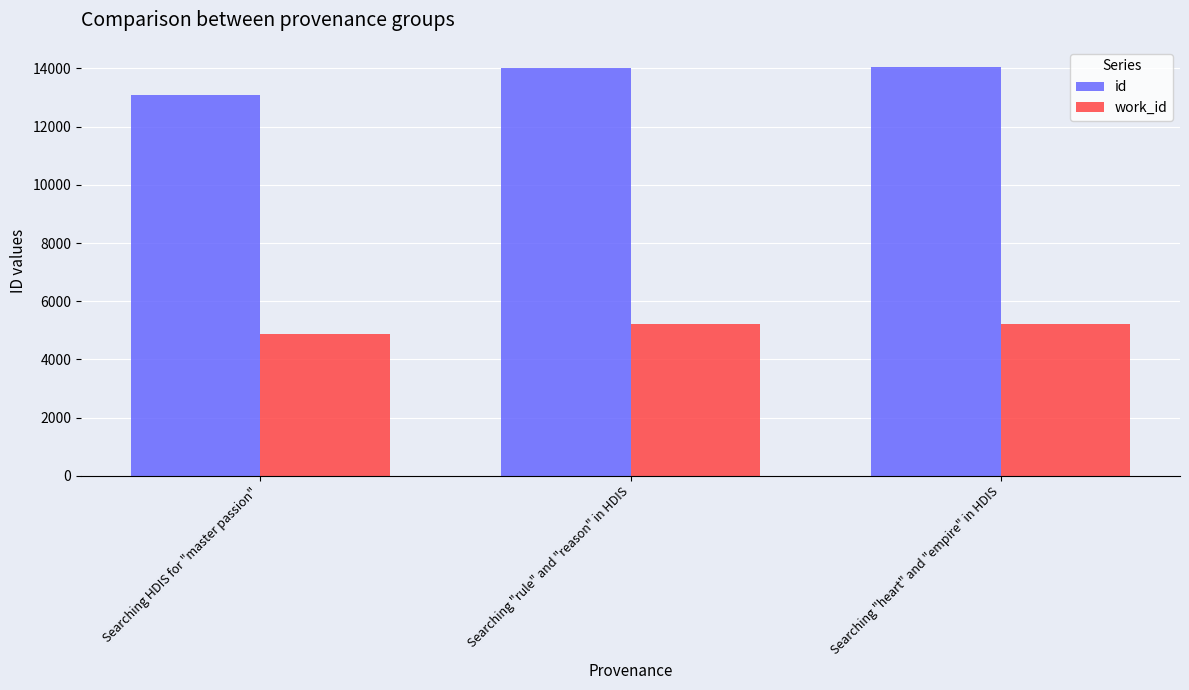

What is the difference between the highest and lowest values at Searching "rule" and "reason" in HDIS?

8815